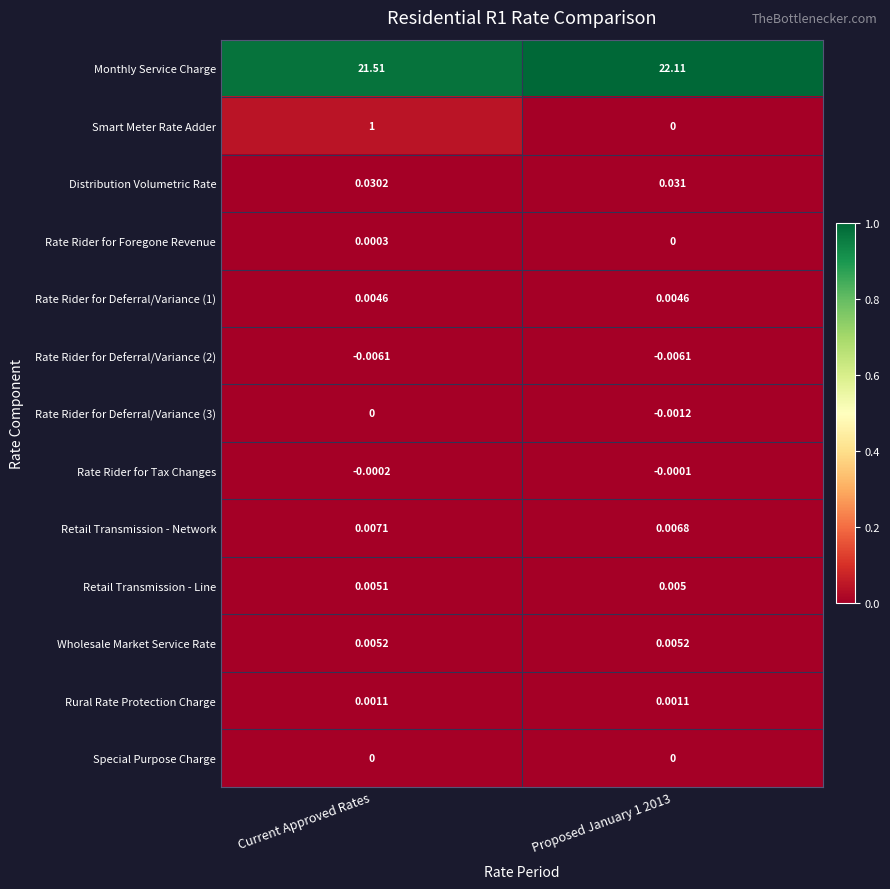

At which label does Retail Transmission - Network reach its peak?

Current Approved Rates